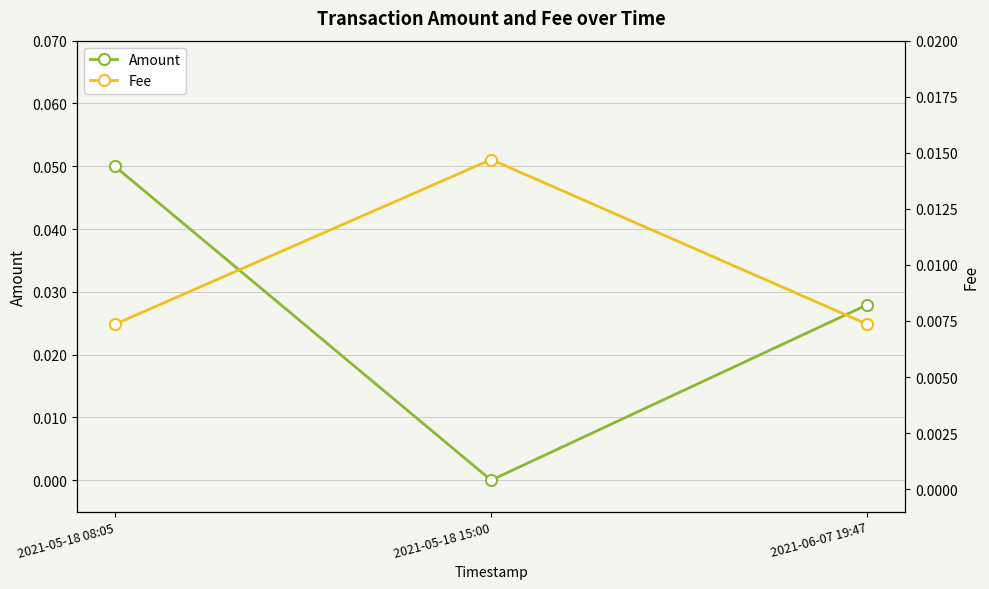

At 2021-05-18 15:00, list the series in order from largest to smallest.

Fee, Amount